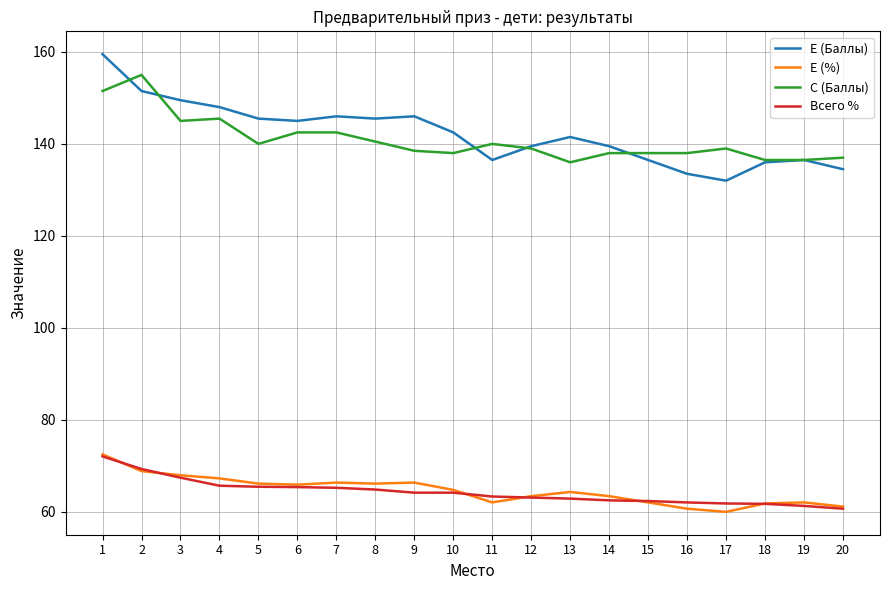

True or false: Е (Баллы) has more than 1 points higher than both neighbors.

True